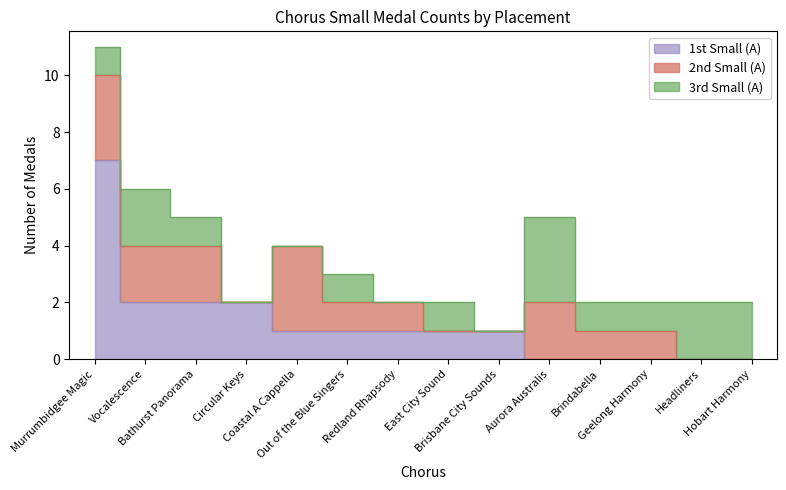

Reading left to right, transcribe all the data shown in this chart.

1st Small (A): 7	2	2	2	1	1	1	1	1	0	0	0	0	0
2nd Small (A): 3	2	2	0	3	1	1	0	0	2	1	1	0	0
3rd Small (A): 1	2	1	0	0	1	0	1	0	3	1	1	2	2